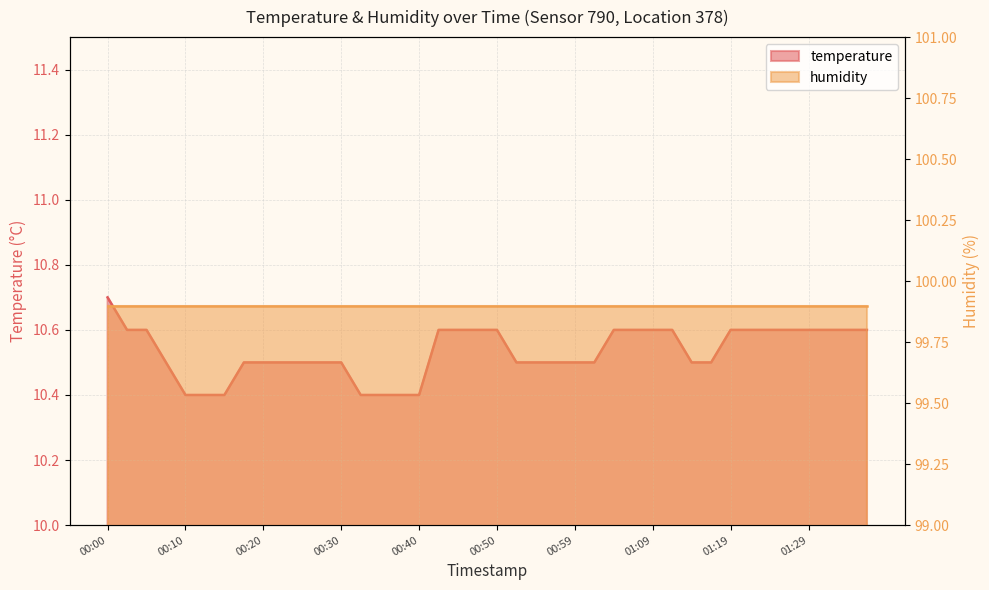

True or false: there are more than 0 points higher than both neighbors.

False